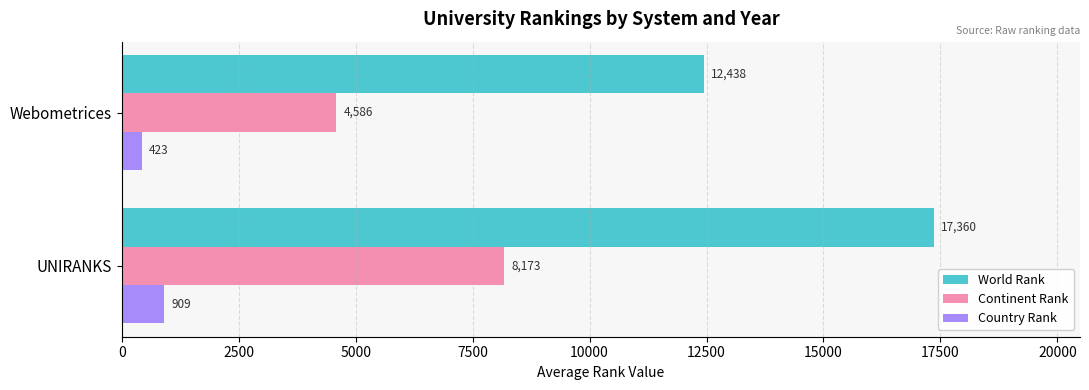

Where is Continent Rank nearest to the value 6379?

Webometrices